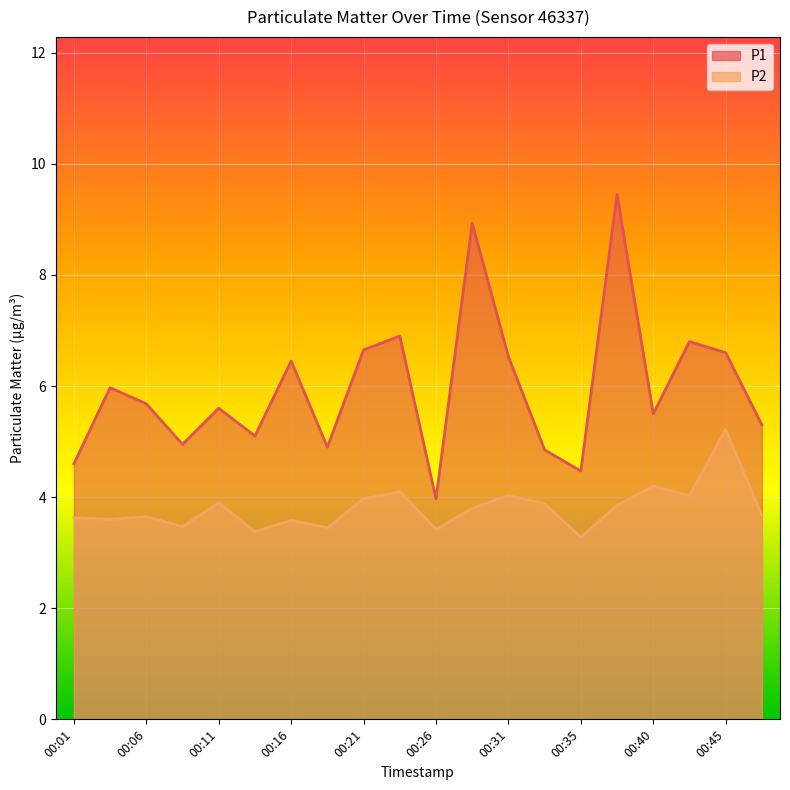

Reading left to right, extract all data points from this chart.

P1: 4.6	6.0	5.7	5.0	5.6	5.1	6.5	4.9	6.7	6.9	4.0	8.9	6.5	4.8	4.5	9.4	5.5	6.8	6.6	5.3
P2: 3.6	3.6	3.6	3.5	3.9	3.4	3.6	3.5	4.0	4.1	3.4	3.8	4.0	3.9	3.3	3.9	4.2	4.0	5.2	3.7